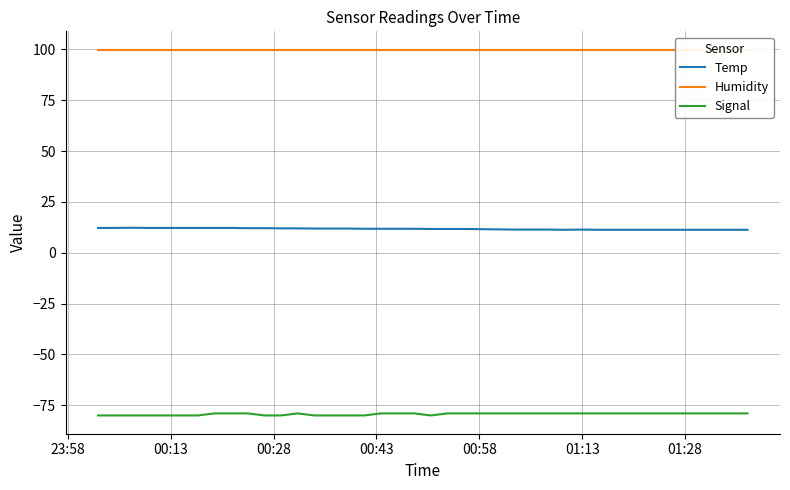

What is the minimum value for Signal?

-80.0